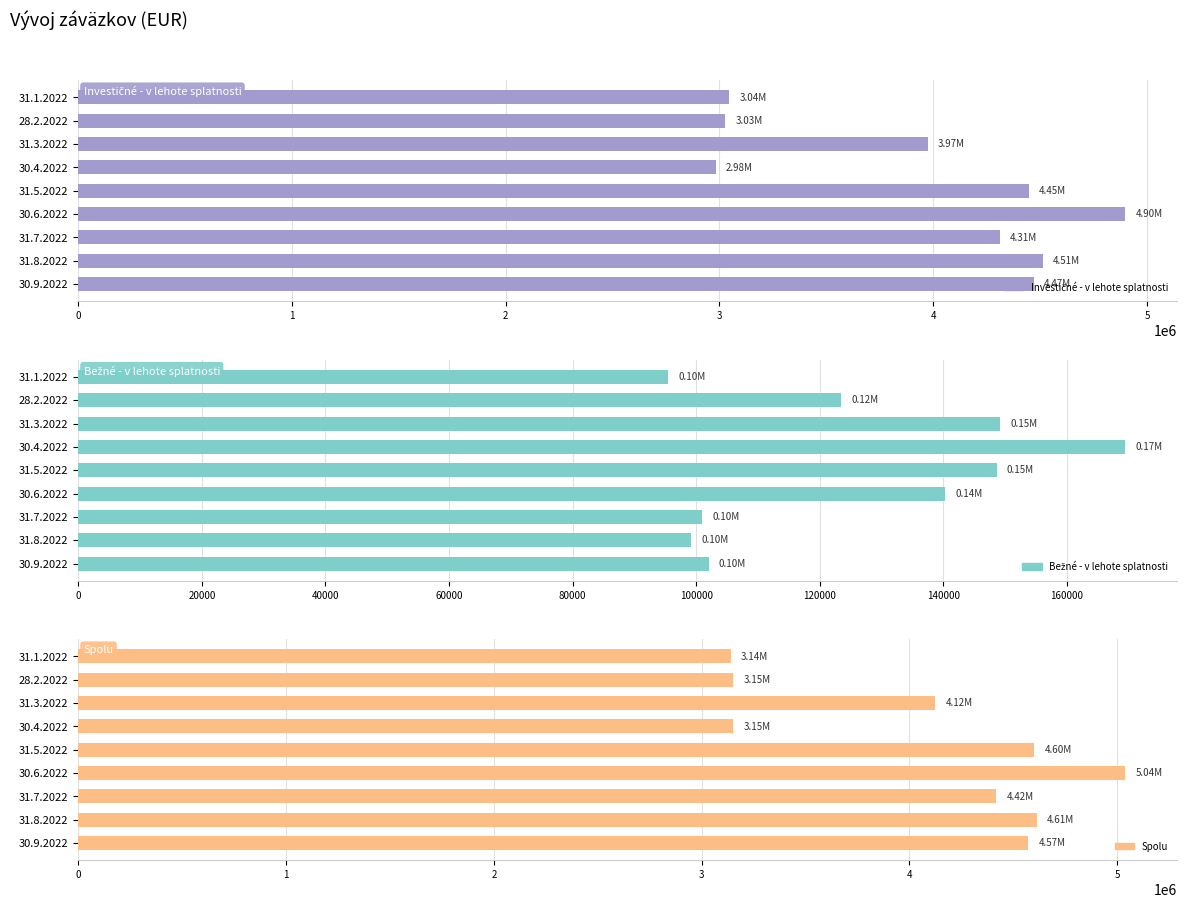

Is the value of Spolu at 30.9.2022 greater than the value of Bežné - v lehote splatnosti at 30.9.2022?

Yes